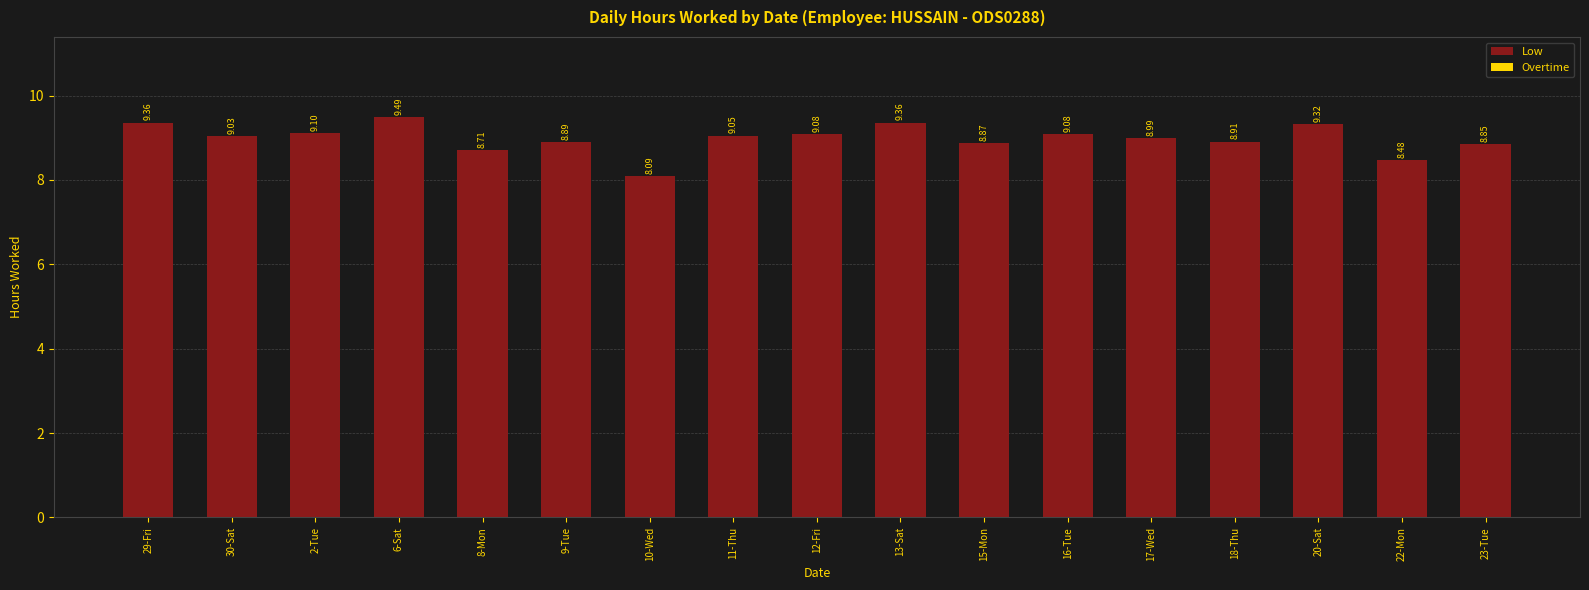

Count the number of categories in the chart.

17